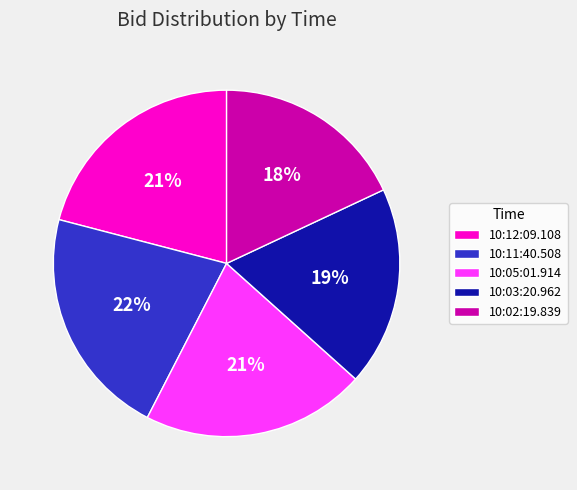

Is the sum of 10:03:20.962 and 10:05:01.914 greater than half?

No